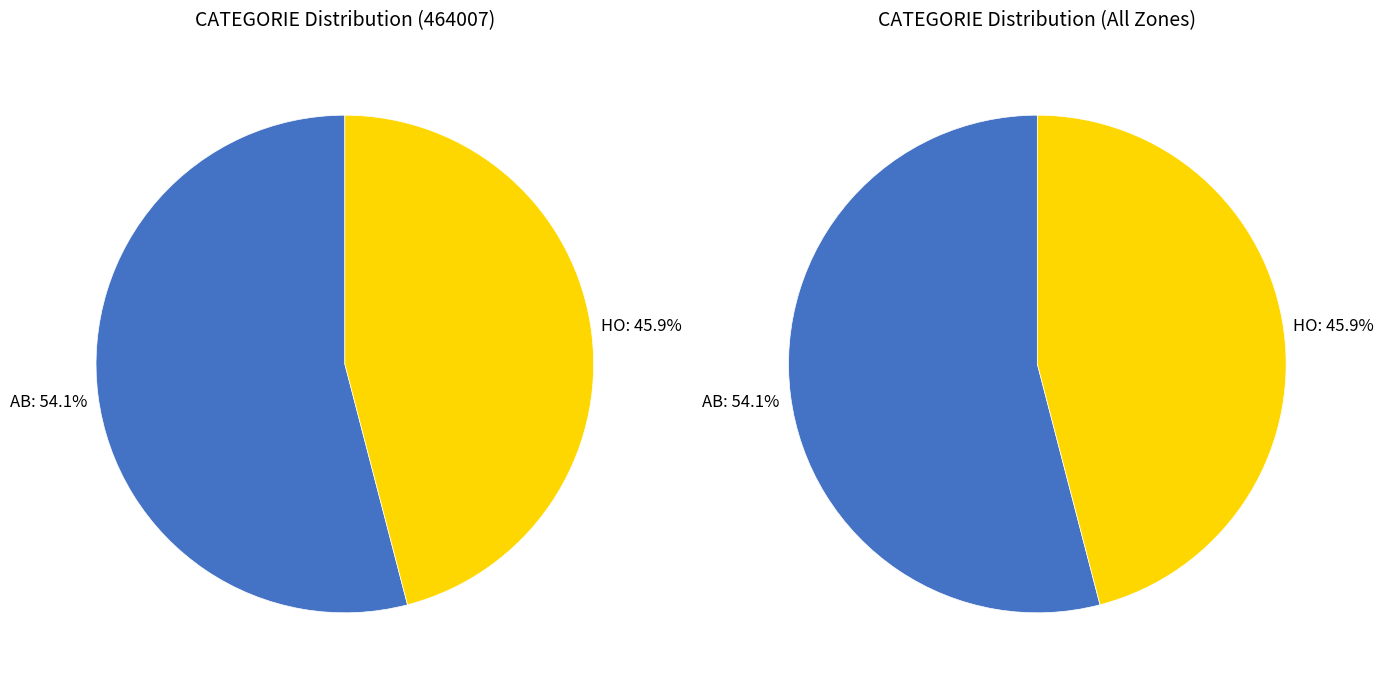

To the nearest percent, what is the combined percentage of HO and AB?

100%